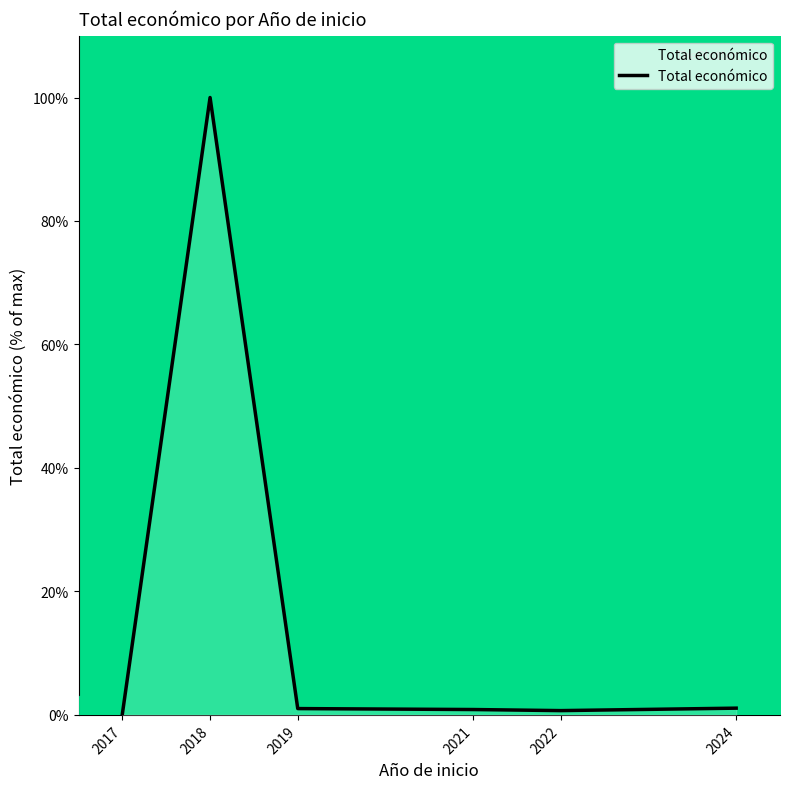

At which label does the data first exceed 1?

2018